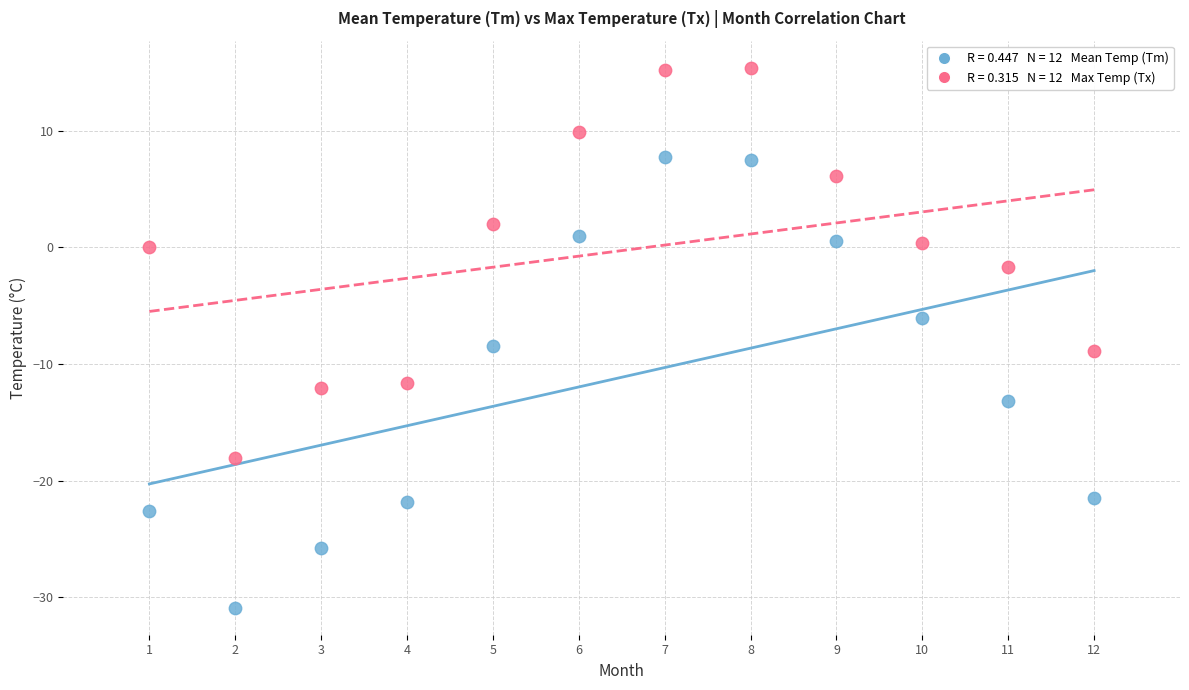

Across all data points, what is the range of X values (max minus min)?

11.0